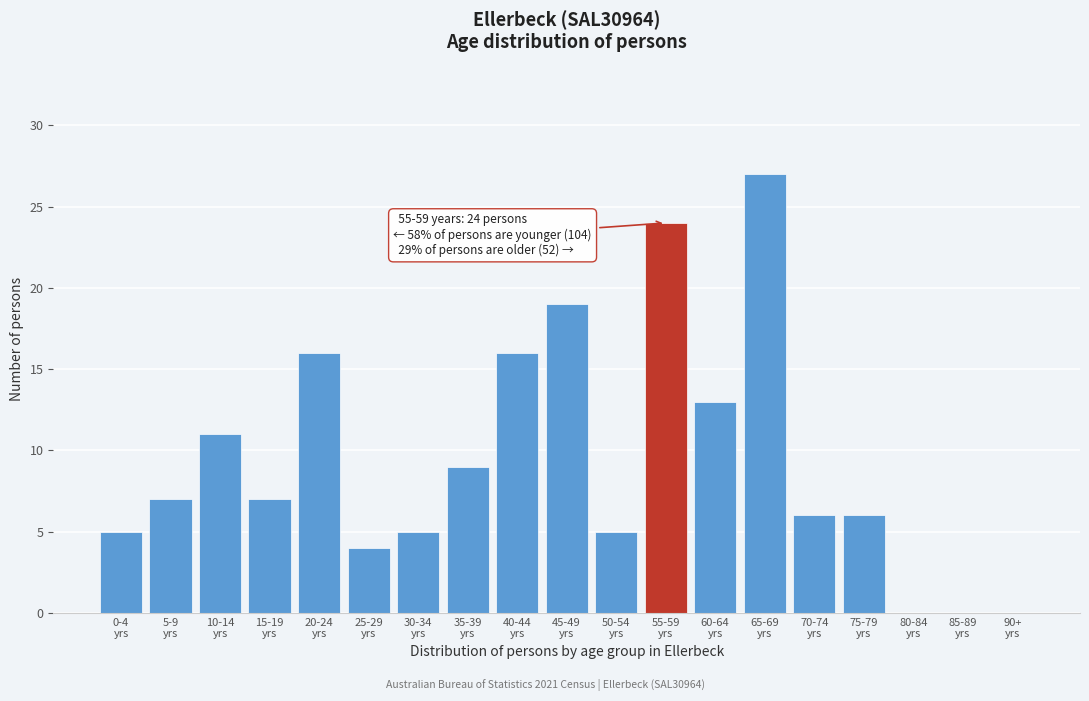

What is the greatest value displayed?

27